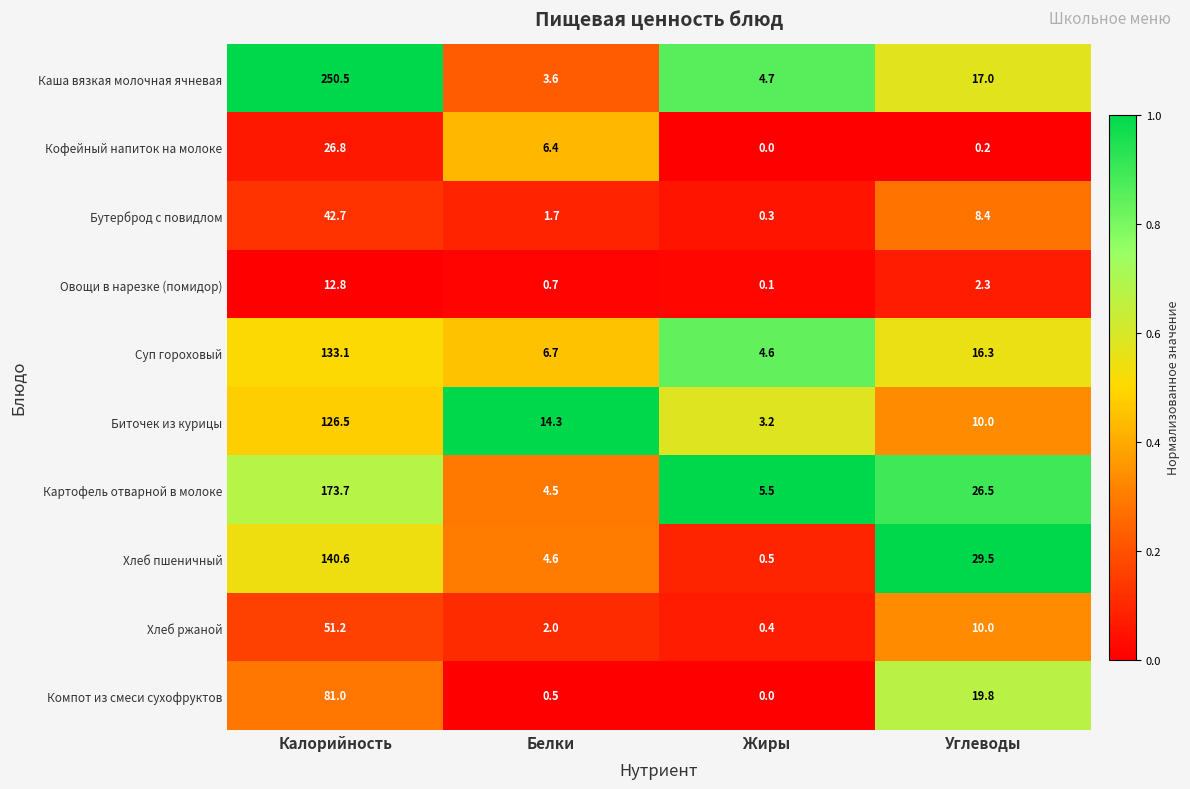

At which category is the sum across all series the highest?

Калорийность